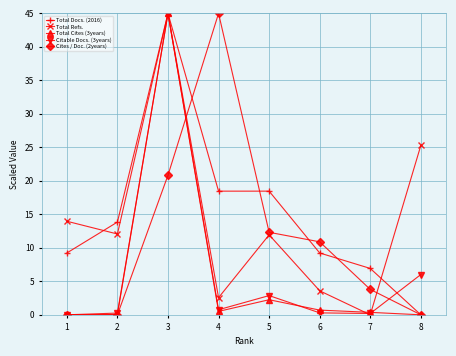

At which label is Total Cites (3years) closest to 22?

5